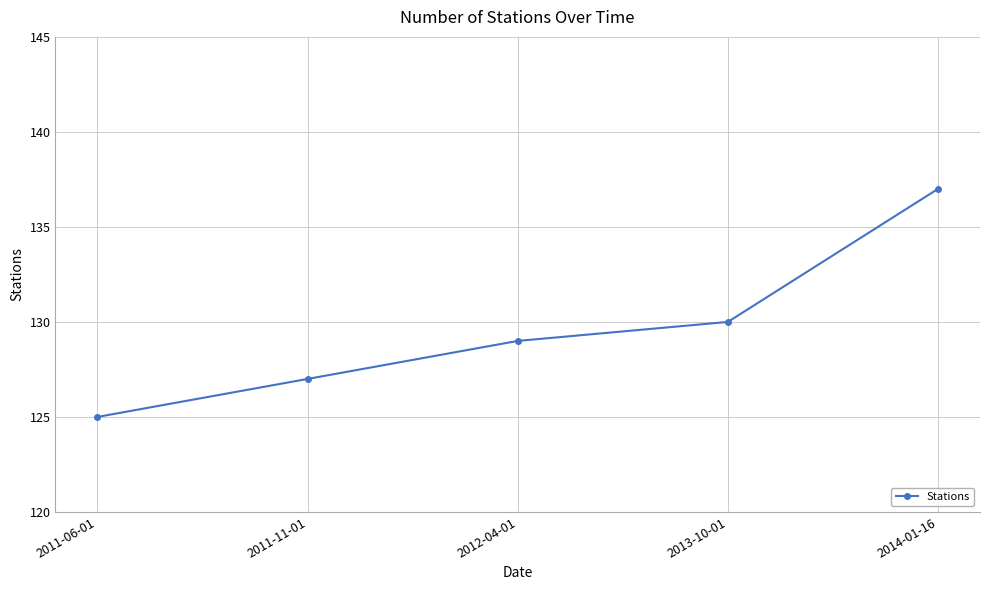

Reading left to right, list all the values displayed in this chart.

2011-06-01=125	2011-11-01=127	2012-04-01=129	2013-10-01=130	2014-01-16=137